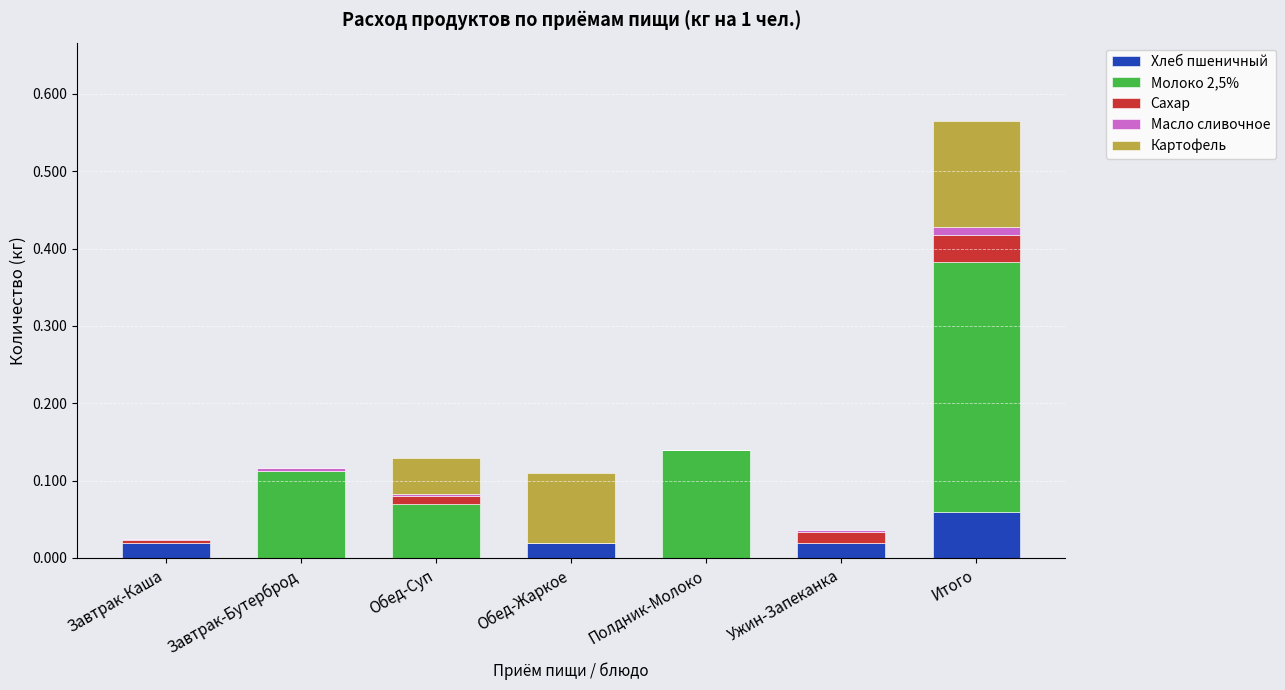

Are the bars grouped side by side (vs. stacked)?

No